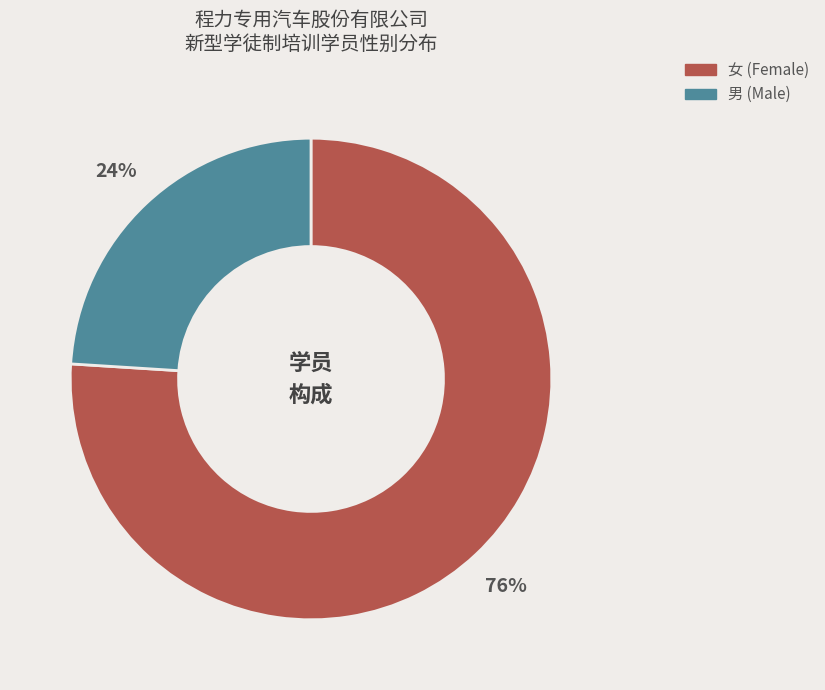

To the nearest percent, what is the difference between the 女 and 男 slice percentages?

52%